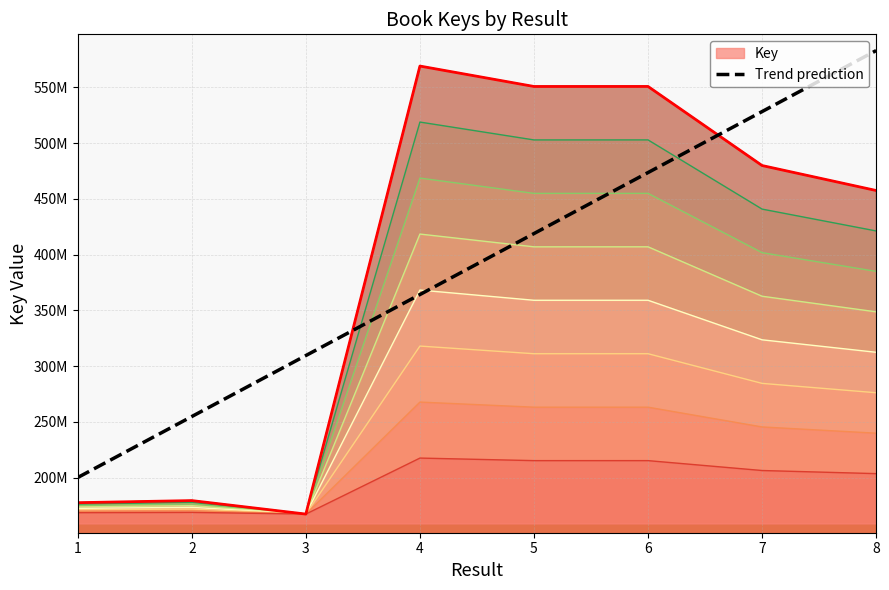

How many data points are less than 418864149?

4